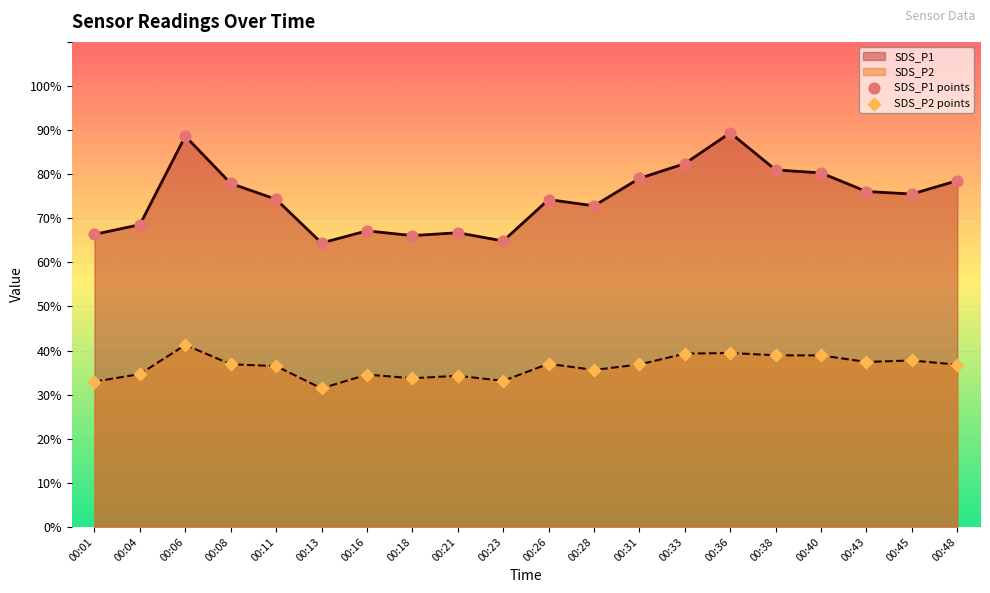

Which series has the widest spread of Y values?

SDS_P1 points